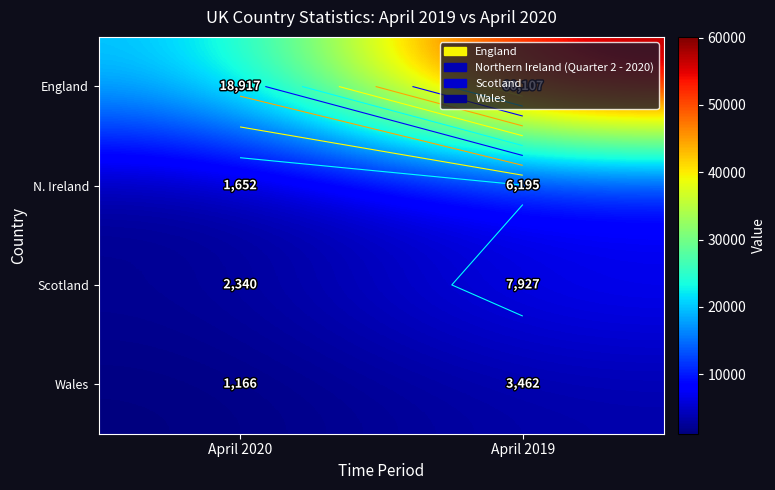

Which series has the largest total across all categories?

England